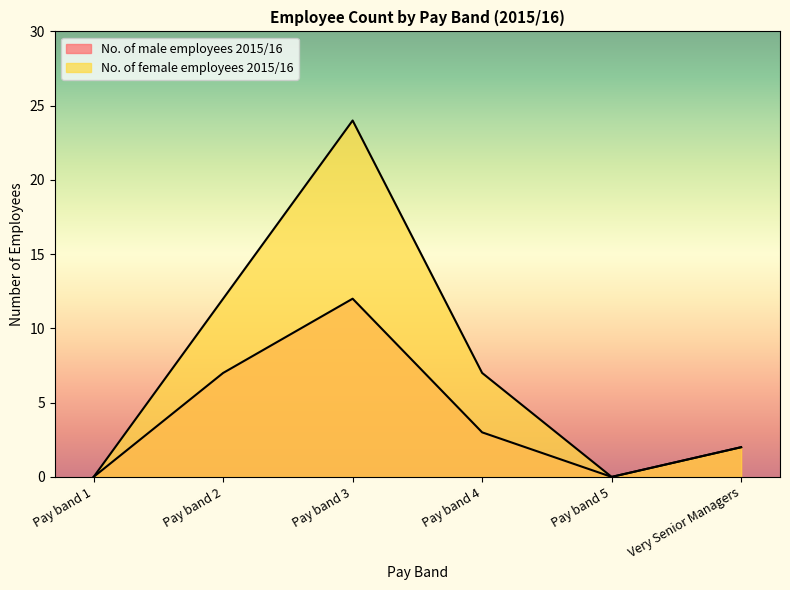

The value of No. of male employees 2015/16 at Pay band 5 is 5. True or false?

False